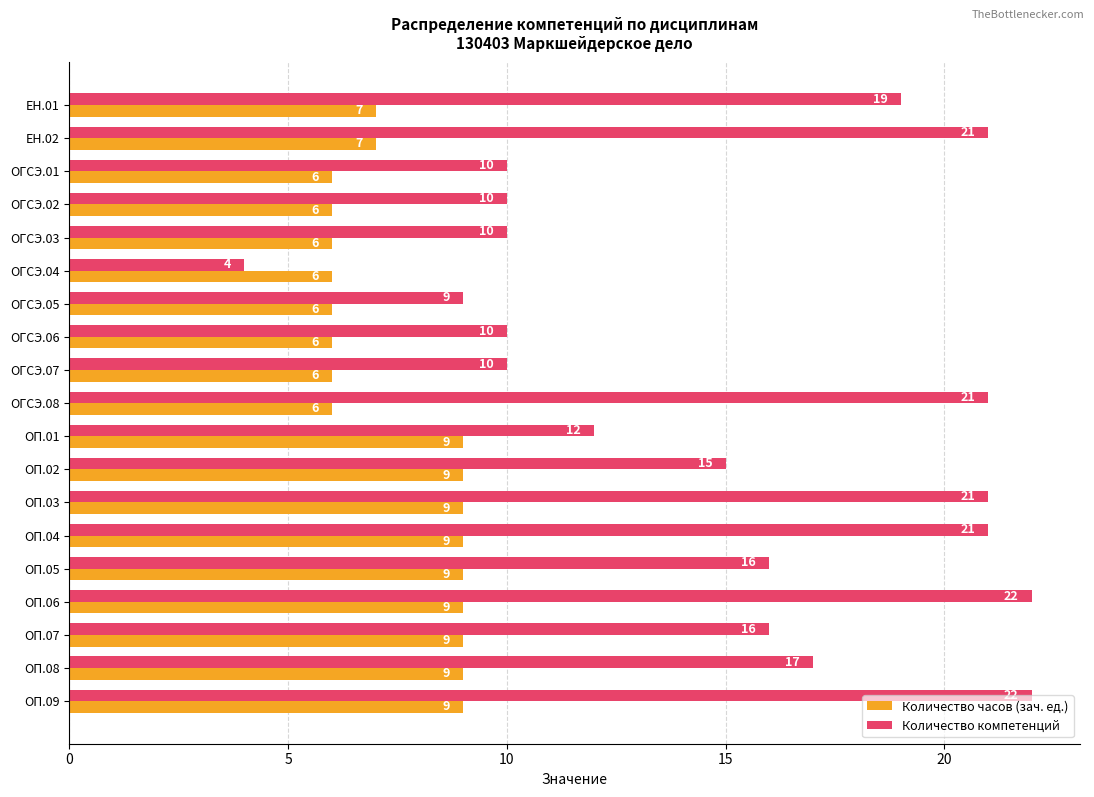

How many data points in Количество часов (зач. ед.) are less than 7?

8